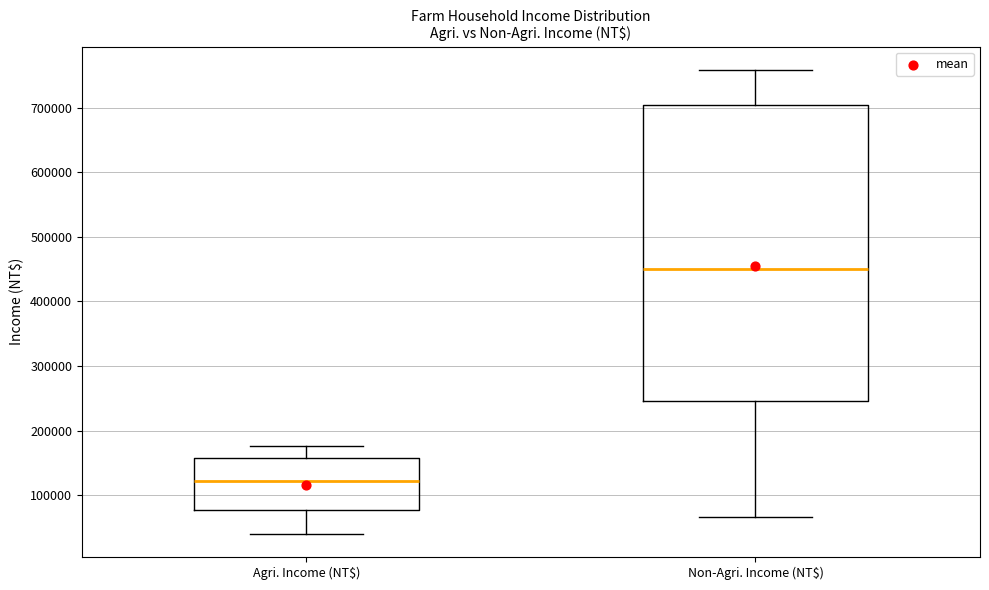

Which box is the tallest, from its lower edge to its upper edge?

Non-Agri. Income (NT$)